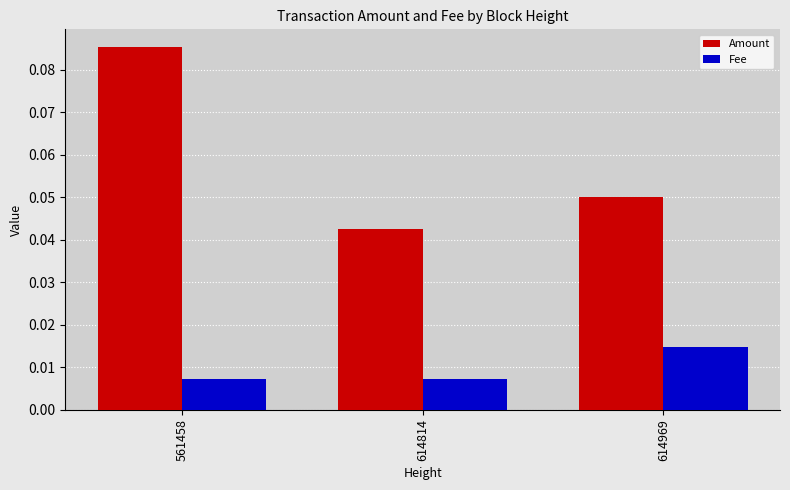

The Amount series shows 0.0 at 561458. True or false?

False